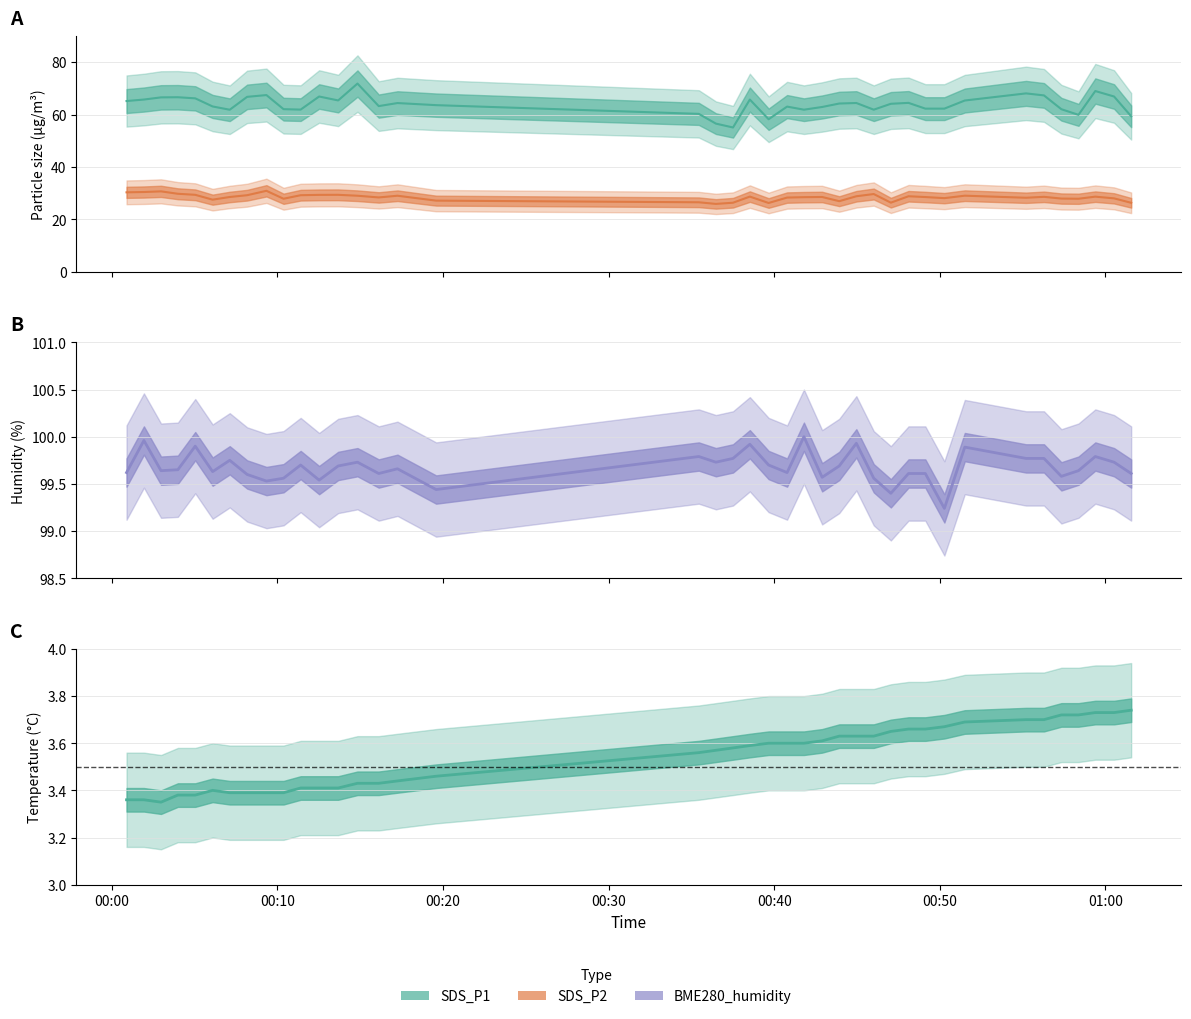

How many values in the SDS_P1 (line) series exceed 64?

21